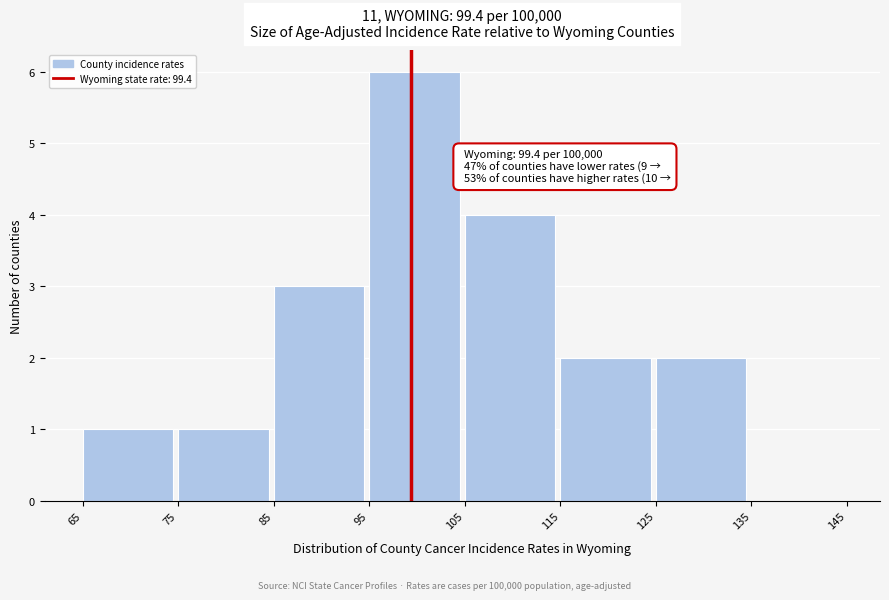

Which range on the x-axis has the tallest bar?

95 to 105